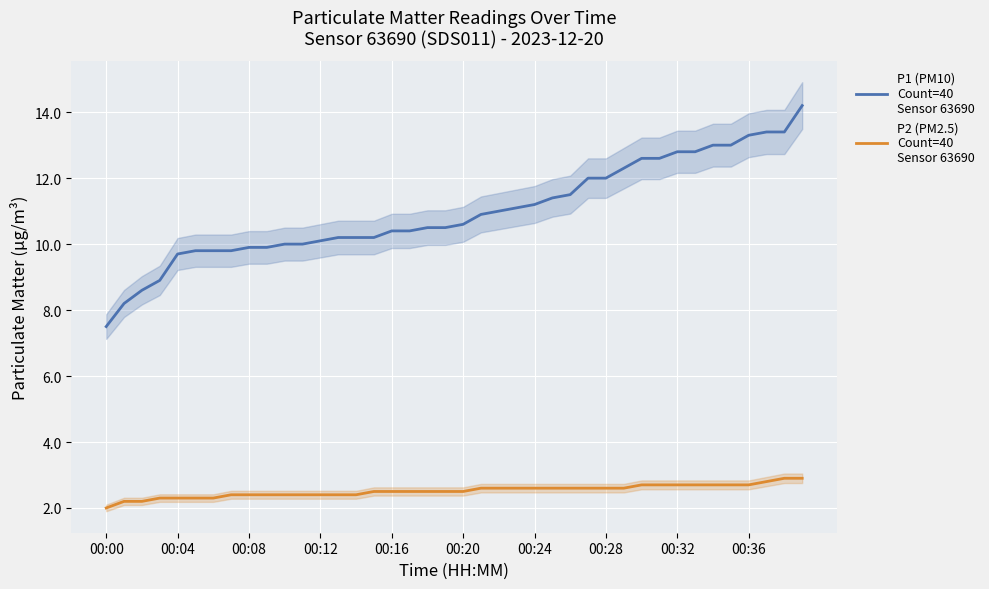

The P1 (PM10)
Count=40
Sensor 63690 series shows 14.5 at 10. True or false?

False